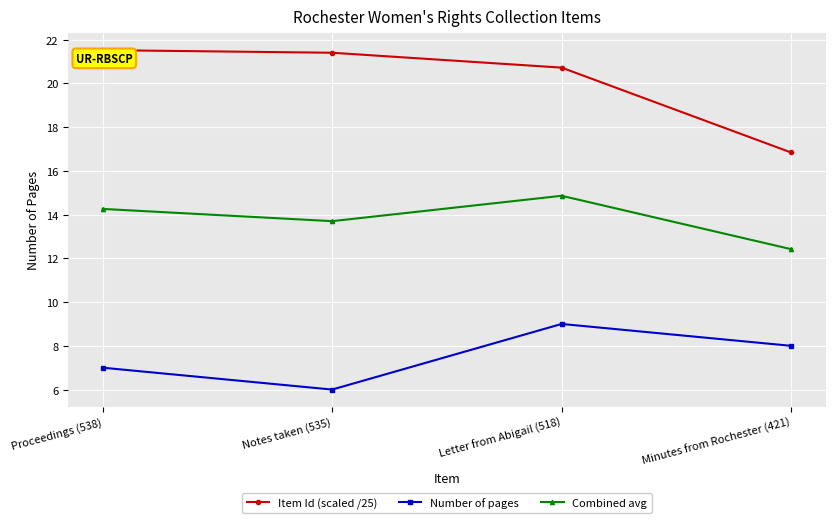

What is the difference between the highest and lowest values at Proceedings (538)?

14.5